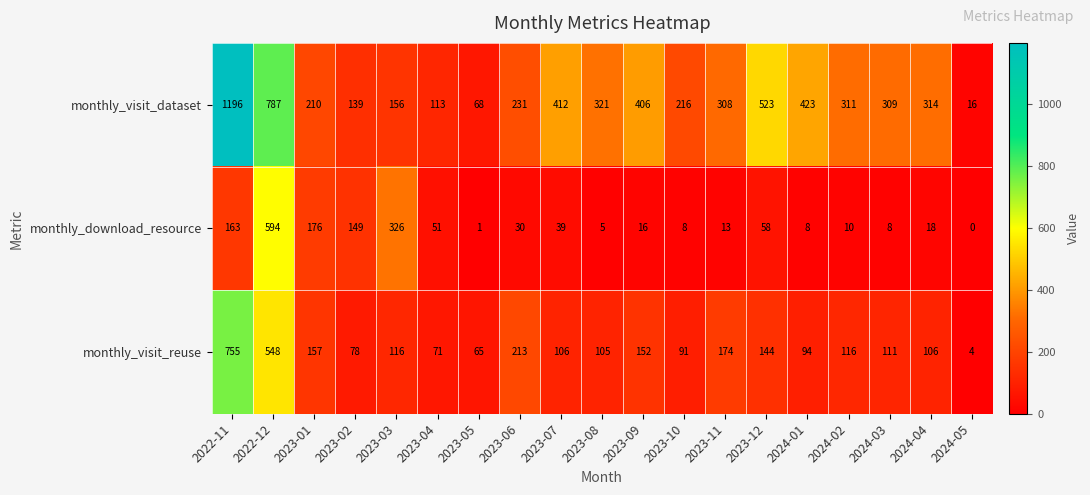

Count the number of categories in the chart.

19